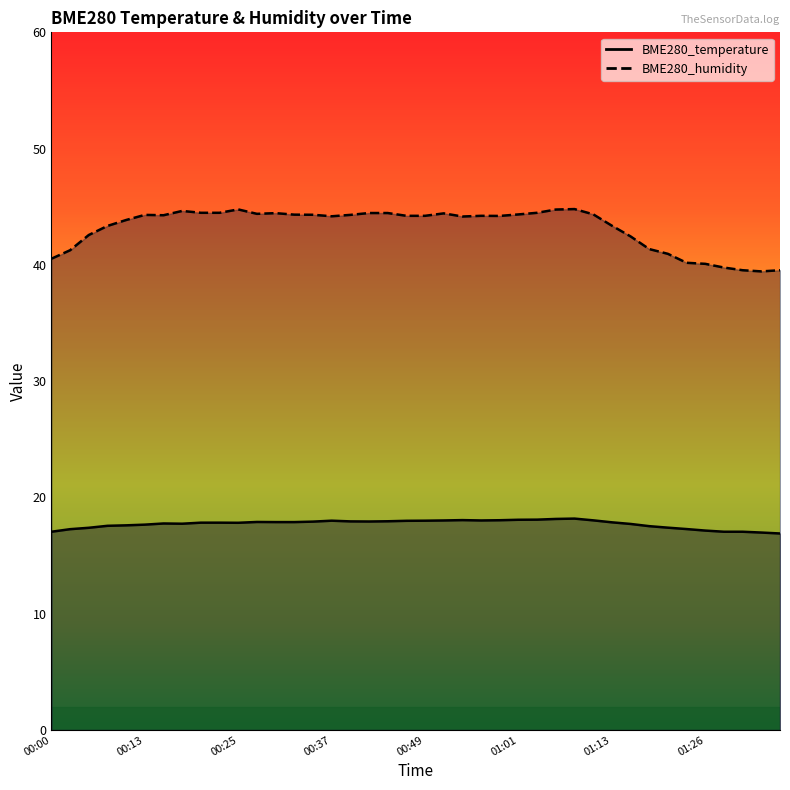

True or false: BME280_humidity and BME280_temperature intersect in this chart.

False